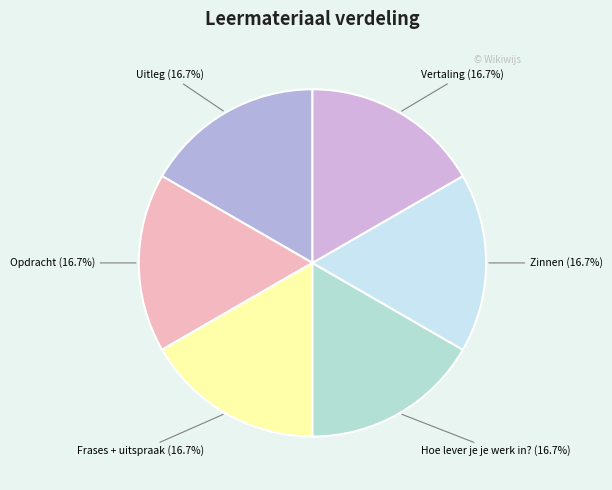

Is there a majority slice in this chart?

No